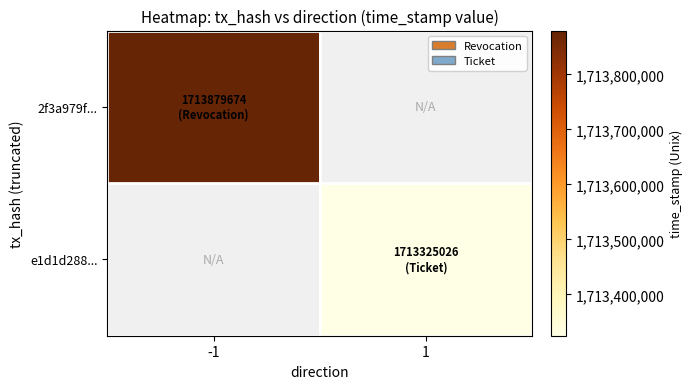

The value of e1d1d288... at 1 is 1713325026.0. True or false?

True